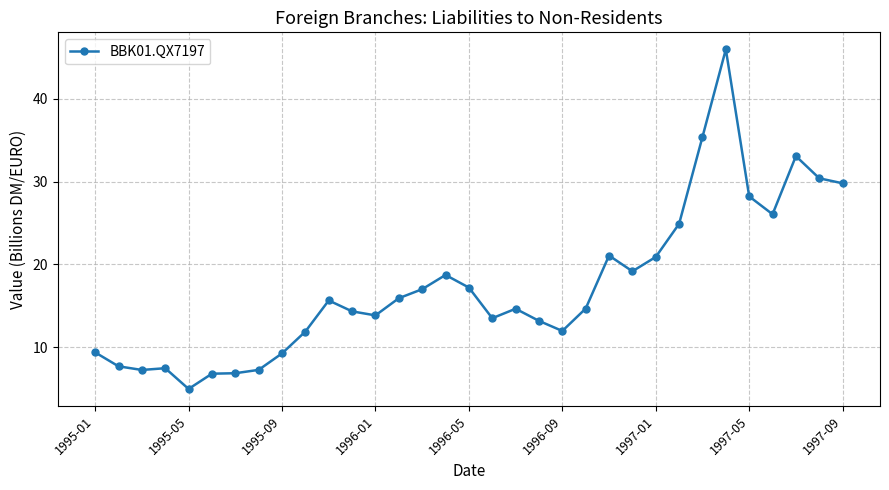

What is the sum of all values?

574.7